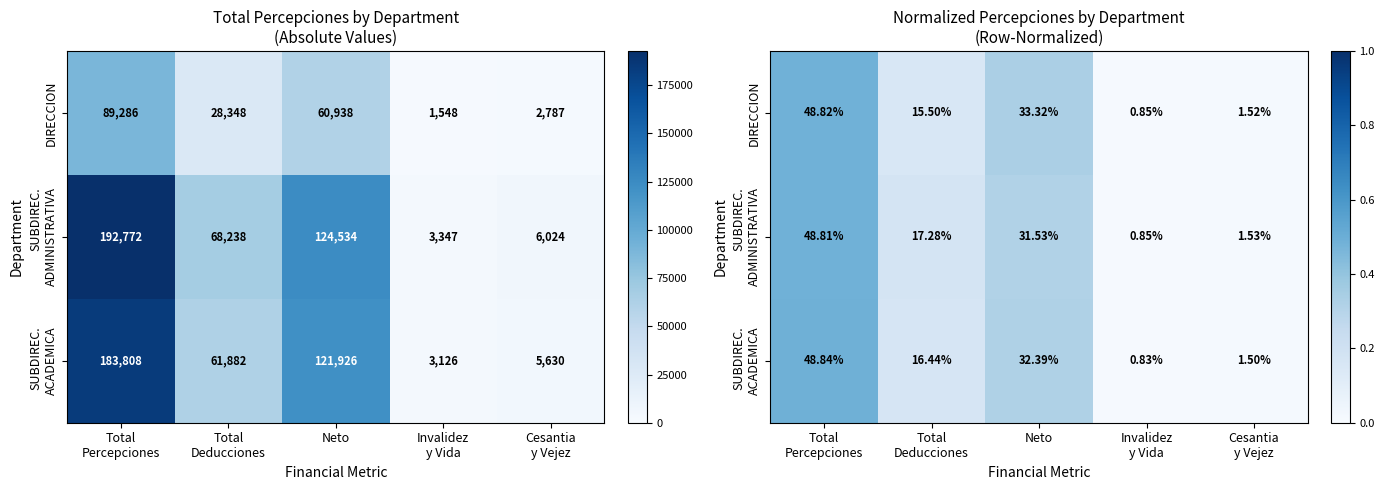

The value of SUBDIREC. ACADEMICA at Invalidez y Vida is 0.0. True or false?

False